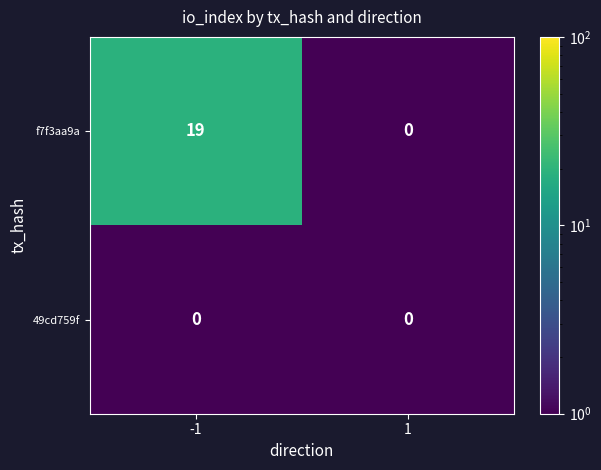

What is the sum of all f7f3aa9a values?

19